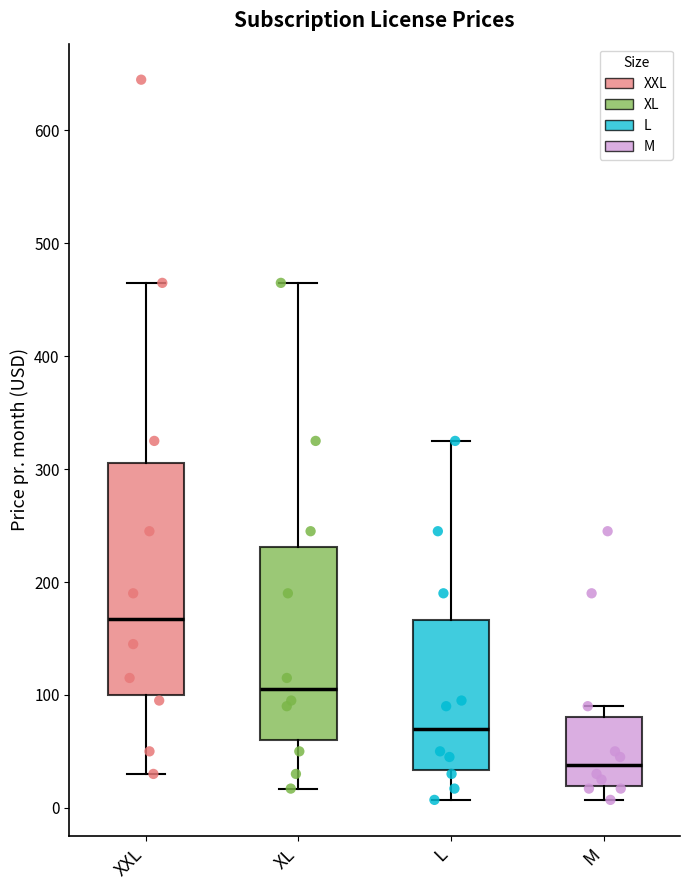

Reading left to right, read every box against the y-axis: the position of its median line, the range the box covers, and the ends of its whiskers. The values are not printed on the chart, so give them approximately, as read against the axis.

XXL: median 170, box 100 to 310, whiskers 30 to 470
XL: median 110, box 60 to 230, whiskers 20 to 470
L: median 70, box 30 to 170, whiskers 10 to 330
M: median 40, box 20 to 80, whiskers 10 to 90